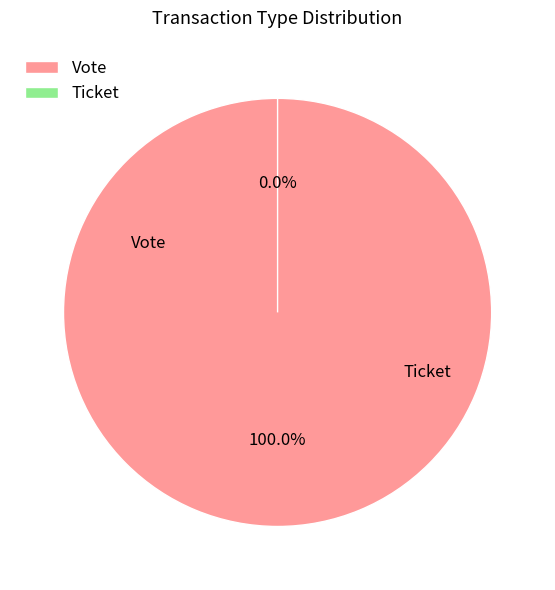

What is the total percentage of Vote and Ticket?

100.0%